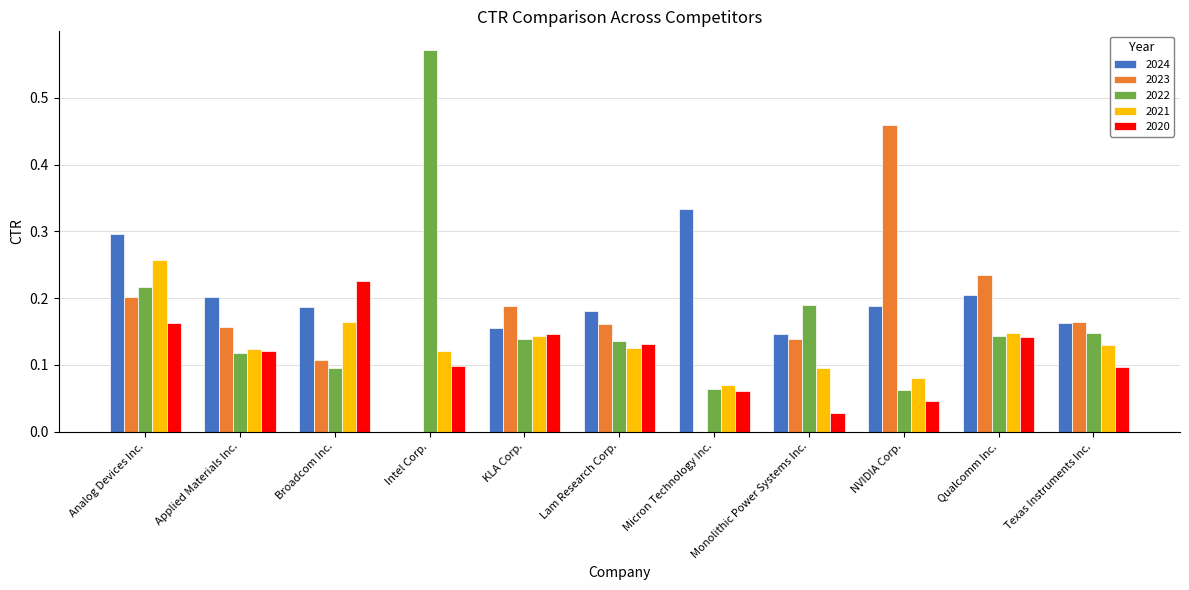

What is the sum of all 2022 values?

1.9